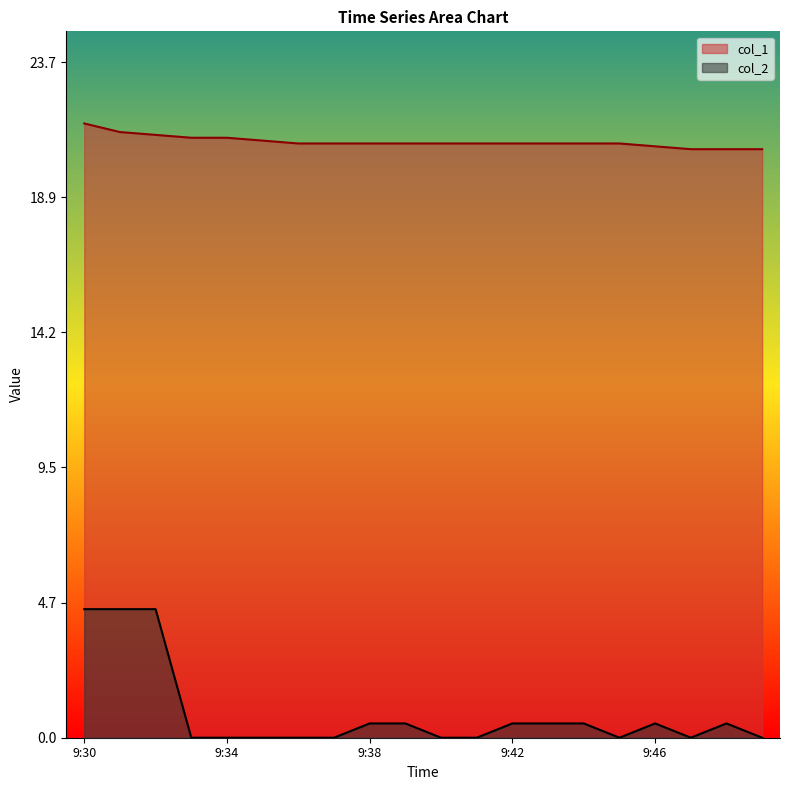

Does the chart display data point markers on the line(s)?

No